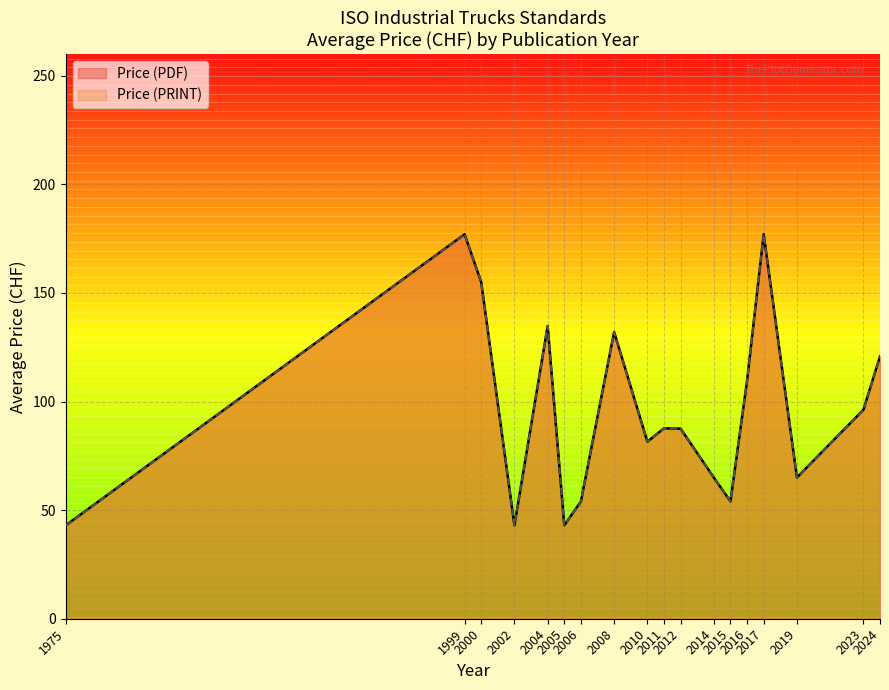

True or false: Price (PDF) has a value of 43 at 1975.

True